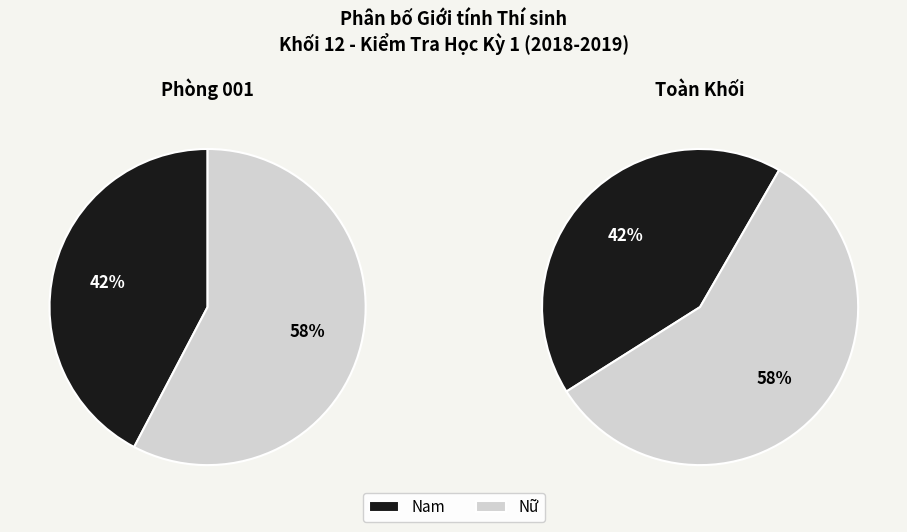

Count the number of slices in the pie.

2